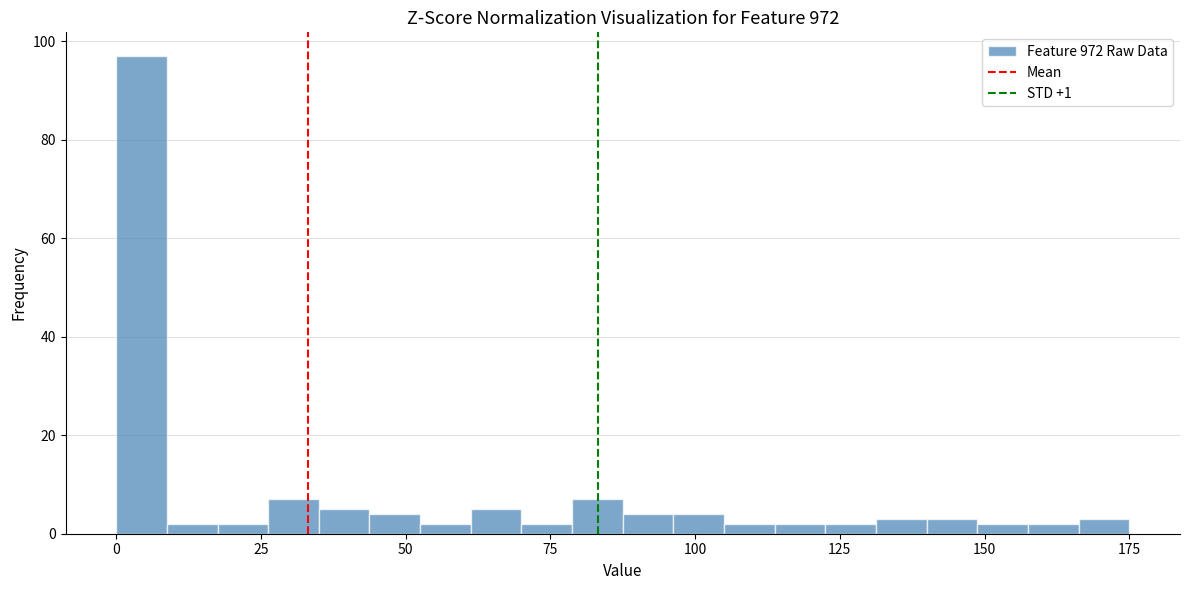

Around what value on the x-axis is the tallest bar? Give the approximate position of its centre, as read against the axis.

5